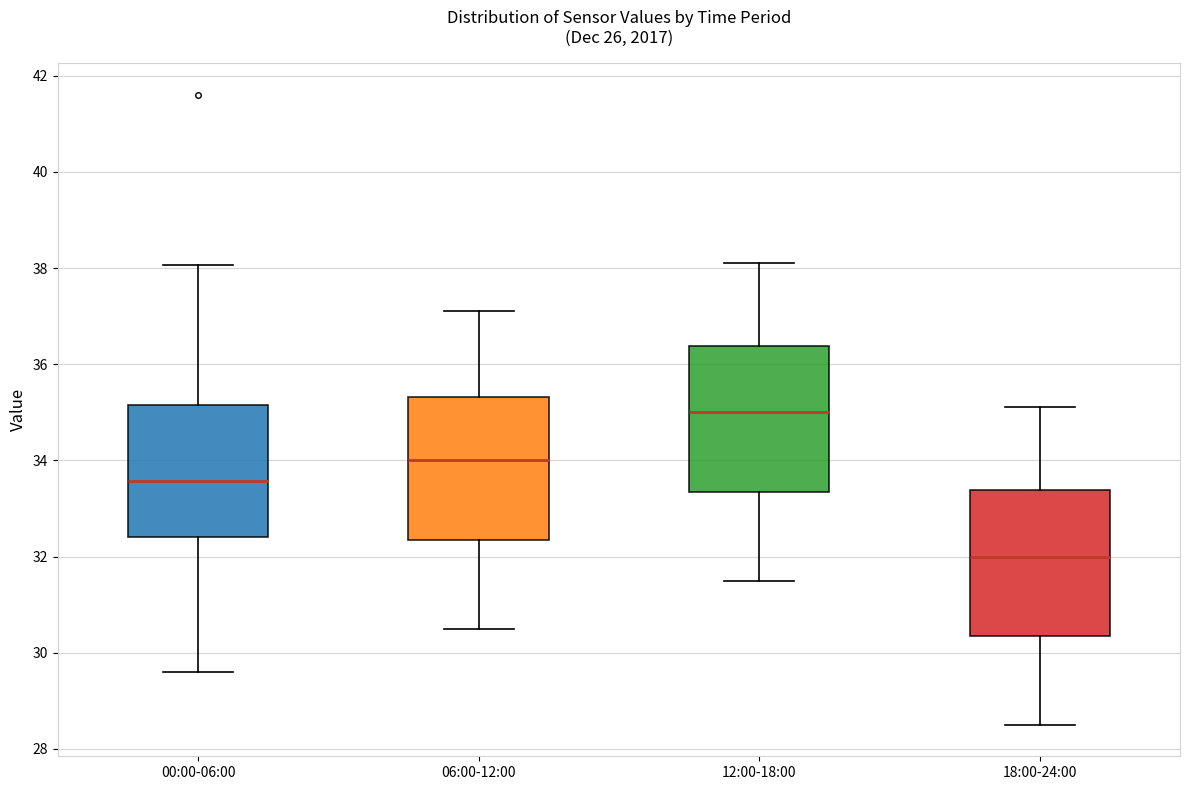

Reading left to right, read every box against the y-axis: the position of its median line, the range the box covers, and the ends of its whiskers. The values are not printed on the chart, so give them approximately, as read against the axis.

00:00-06:00: median 33.6, box 32.4 to 35.2, whiskers 29.6 to 38.0
06:00-12:00: median 34.0, box 32.4 to 35.4, whiskers 30.6 to 37.2
12:00-18:00: median 35.0, box 33.4 to 36.4, whiskers 31.6 to 38.2
18:00-24:00: median 32.0, box 30.4 to 33.4, whiskers 28.6 to 35.2